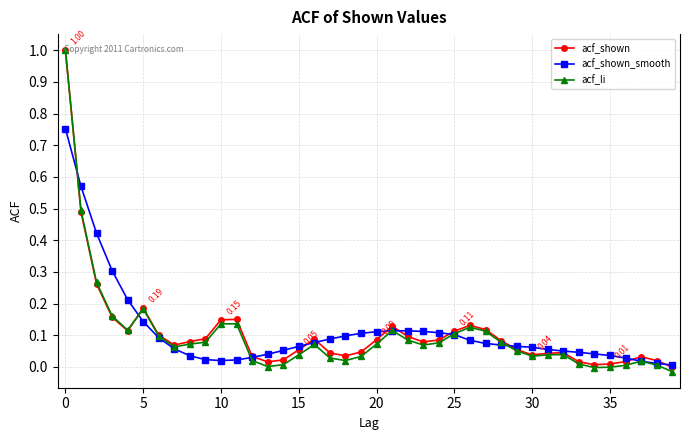

How many series are shown in this chart?

3